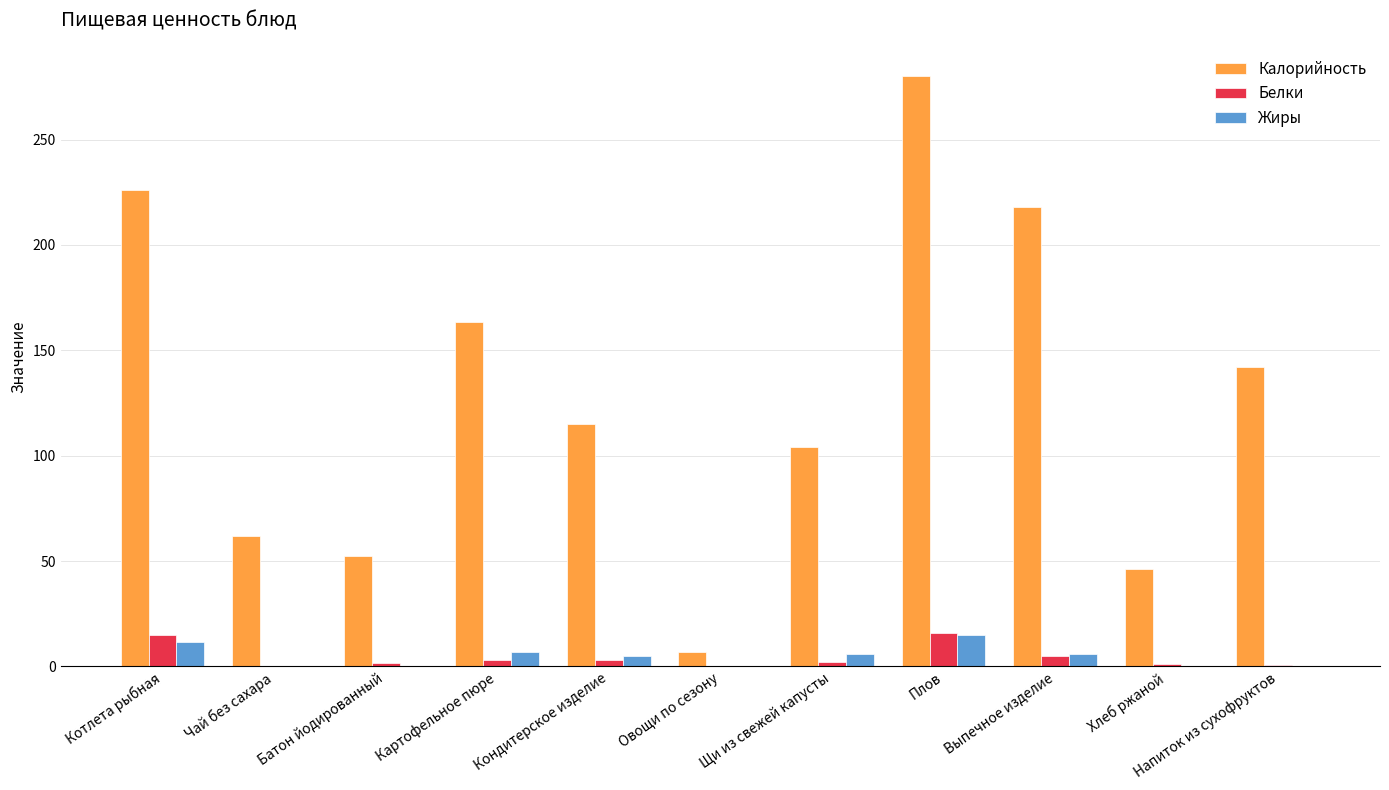

Which series has the widest spread of values?

Калорийность